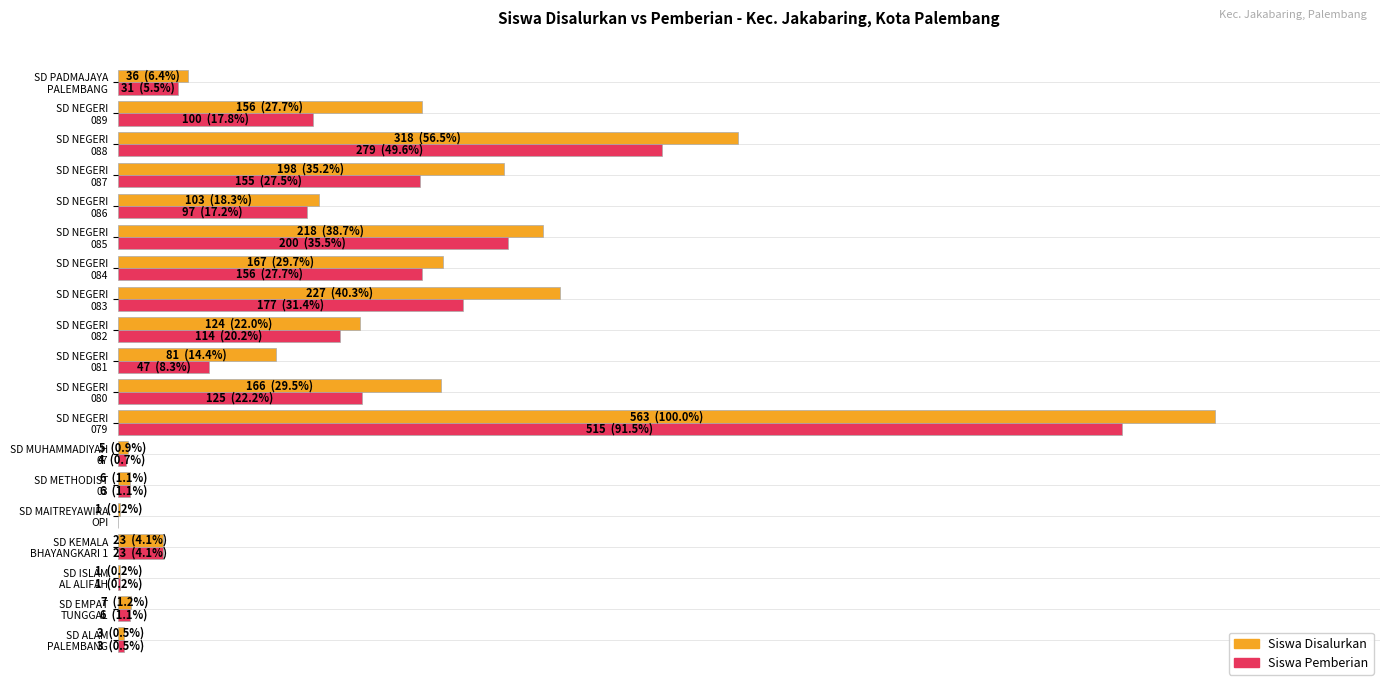

At how many categories does at least one series exceed 232?

2